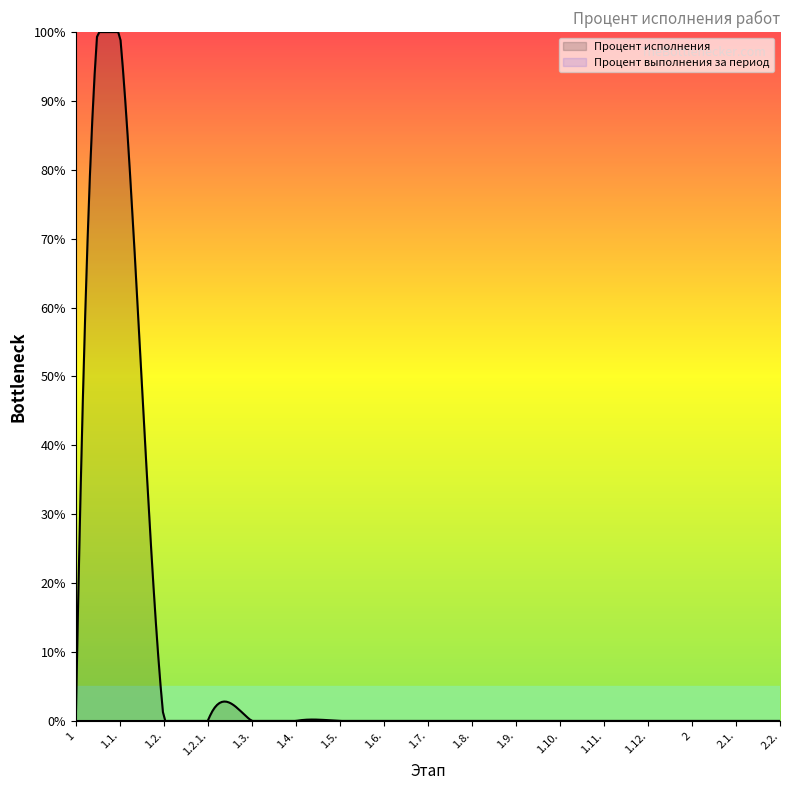

At which label does Процент выполнения за период reach its peak?

1